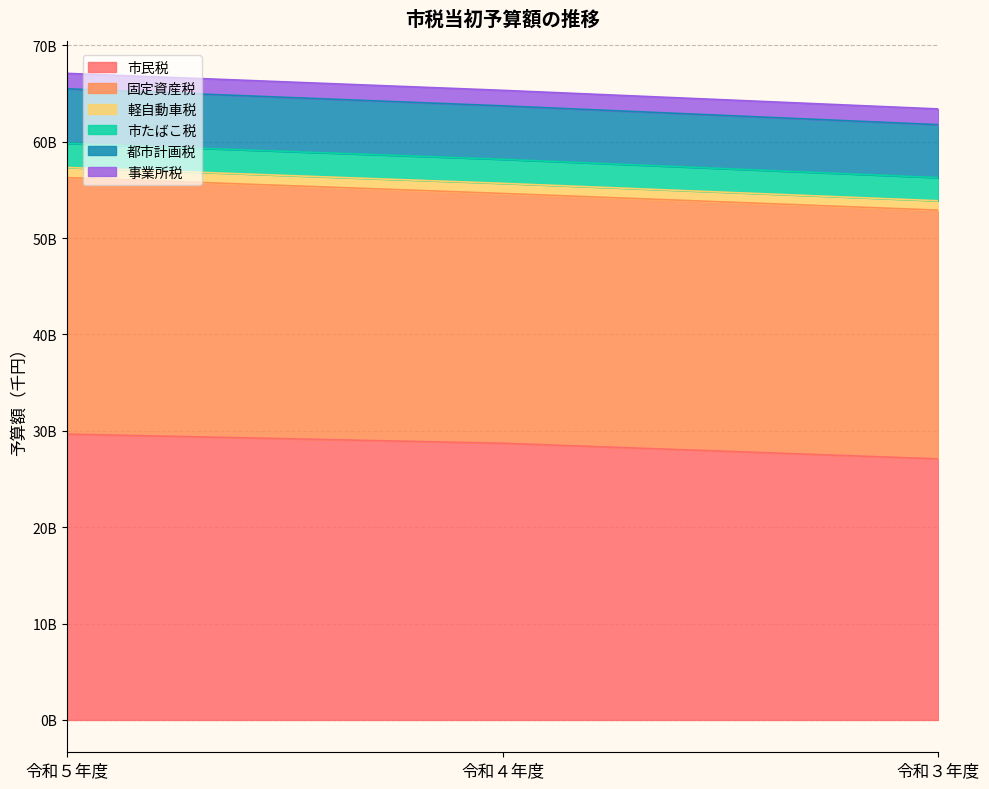

Does the chart have visible grid lines?

Yes